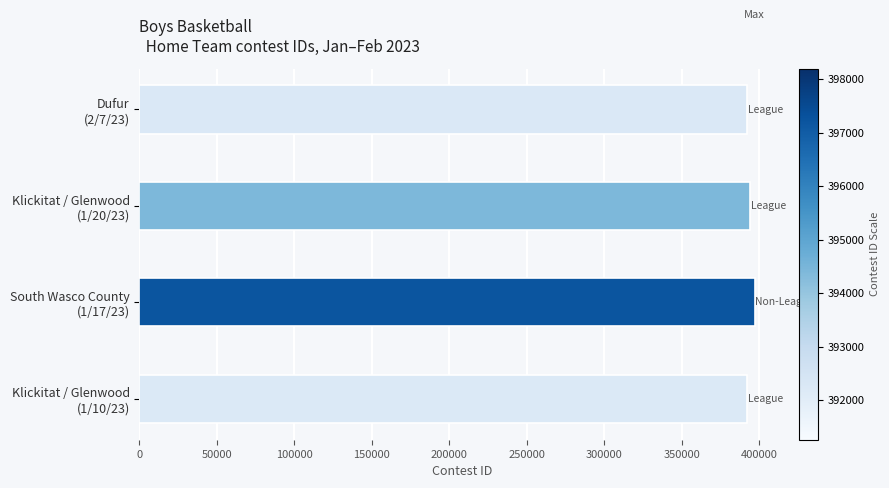

What is the average value?

394034